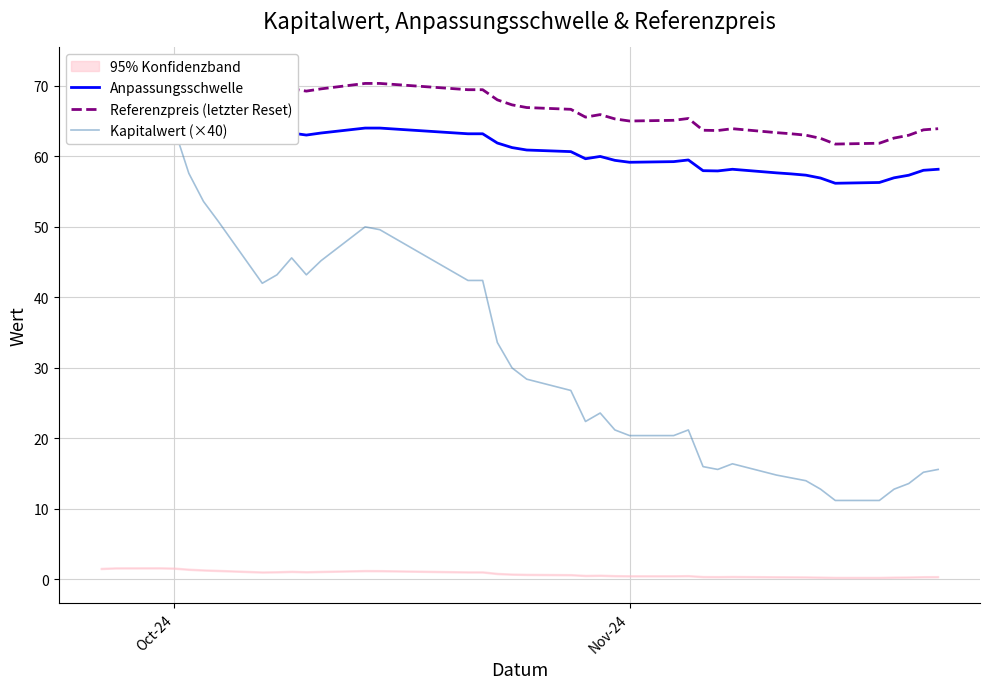

What are all the series names shown in the legend?

Anpassungsschwelle, Referenzpreis (letzter Reset), Kapitalwert (×40)